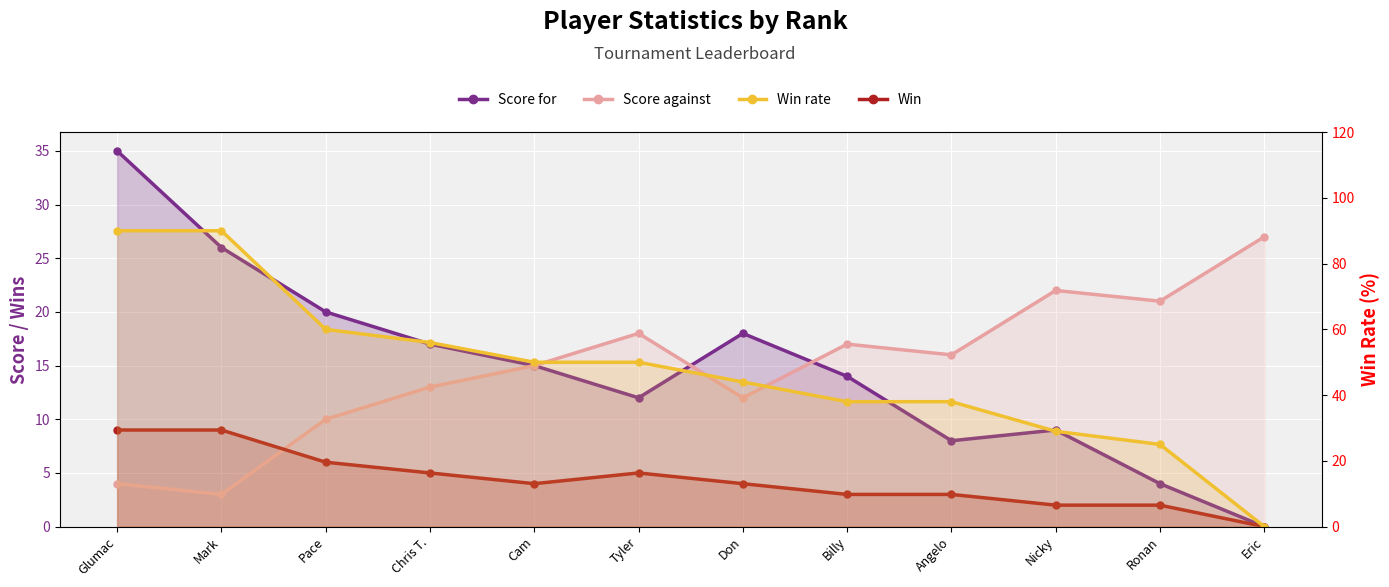

Reading left to right, transcribe all the data shown in this chart.

Score for: Glumac=35	Mark=26	Pace=20	Chris T.=17	Cam=15	Tyler=12	Don=18	Billy=14	Angelo=8	Nicky=9	Ronan=4	Eric=0
Score against: Glumac=4	Mark=3	Pace=10	Chris T.=13	Cam=15	Tyler=18	Don=12	Billy=17	Angelo=16	Nicky=22	Ronan=21	Eric=27
Win: Glumac=9	Mark=9	Pace=6	Chris T.=5	Cam=4	Tyler=5	Don=4	Billy=3	Angelo=3	Nicky=2	Ronan=2	Eric=0
Win rate: Glumac=90	Mark=90	Pace=60	Chris T.=56	Cam=50	Tyler=50	Don=44	Billy=38	Angelo=38	Nicky=29	Ronan=25	Eric=0